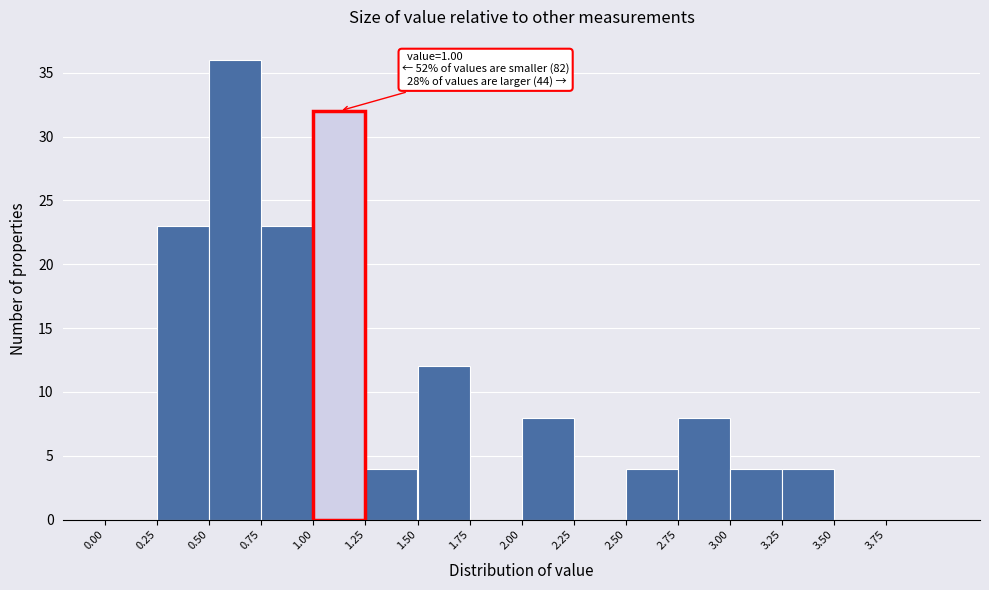

Which range on the x-axis has the tallest bar?

0.50 to 0.75